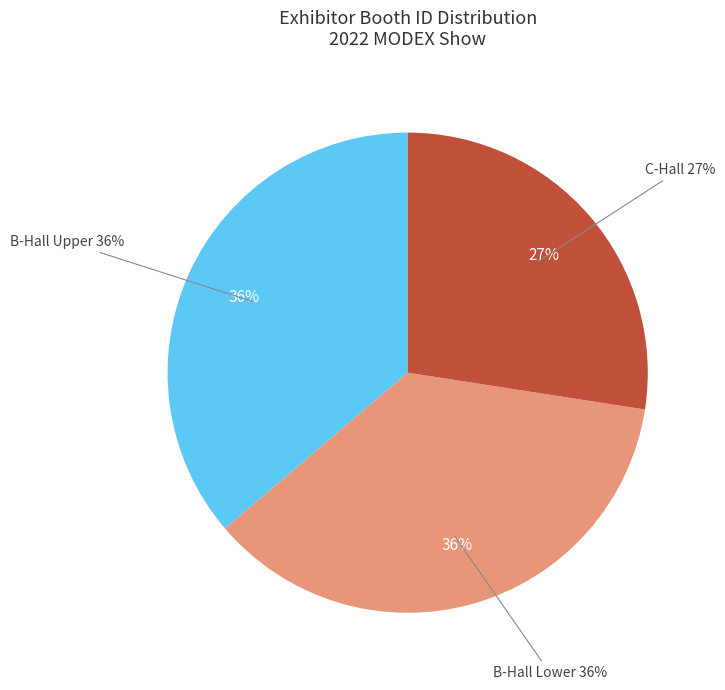

Does UNARCO Material Handling, Inc. represent more than half of the total?

No